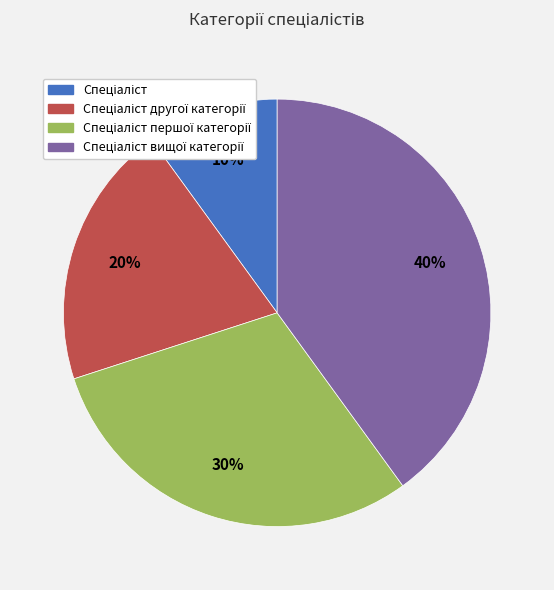

Is there any slice that represents more than half of the pie?

No